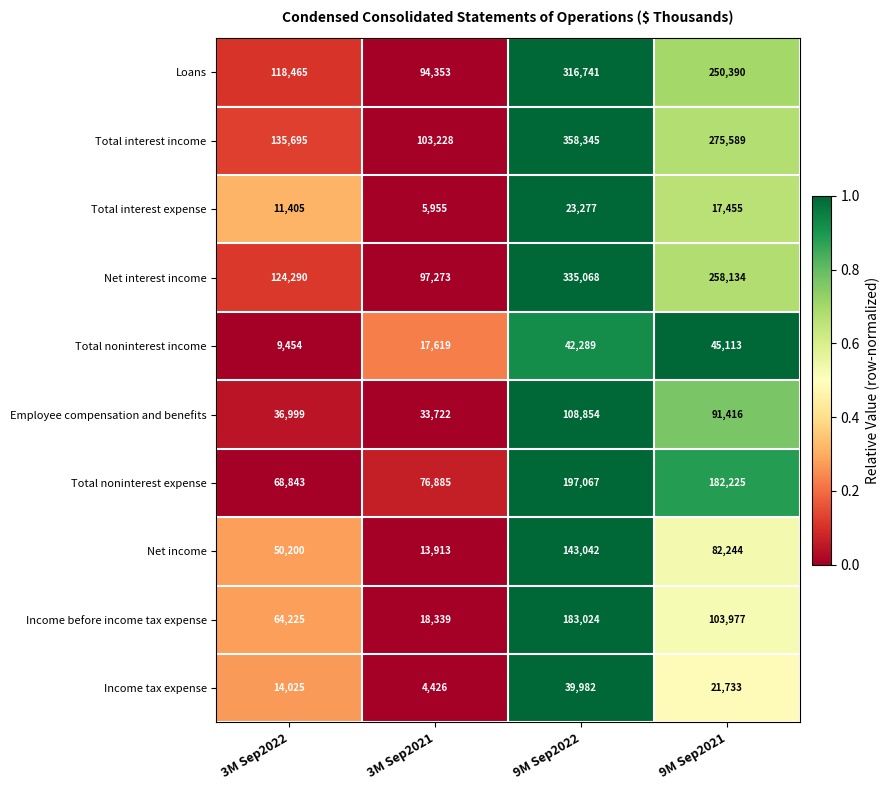

Between 3M Sep2022 and 9M Sep2021, which series saw the biggest shift?

Total interest income